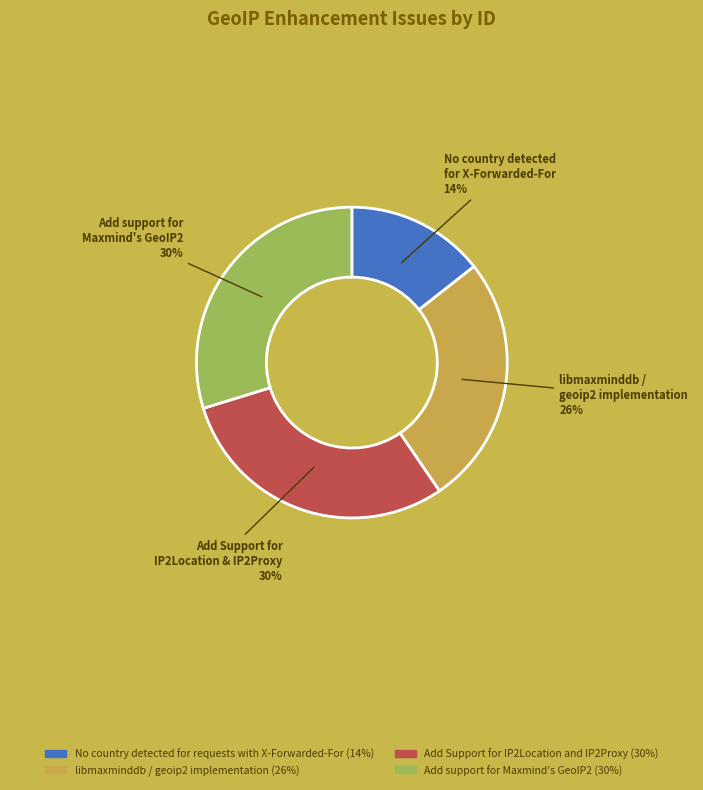

To the nearest percent, what is the average slice percentage?

25%